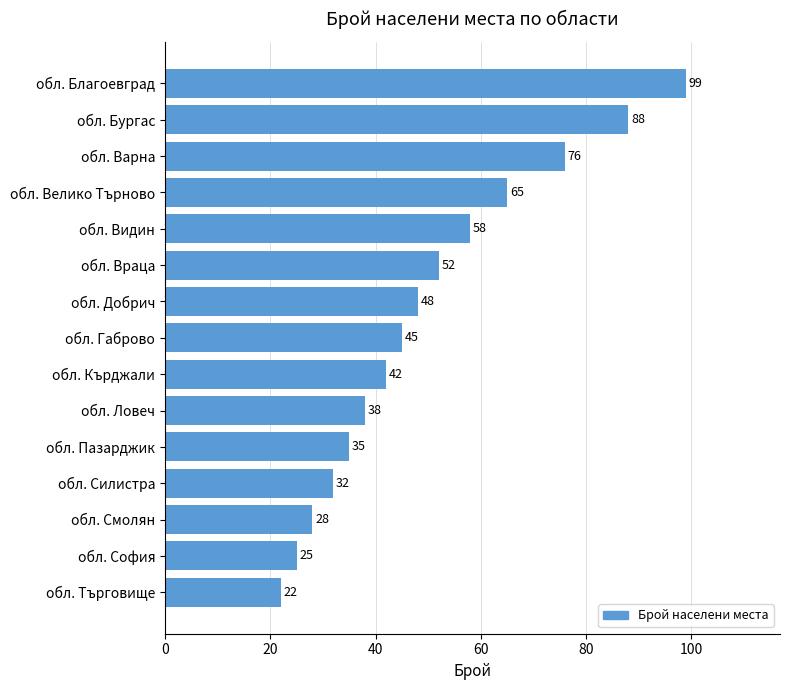

How many data points does each series have?

15